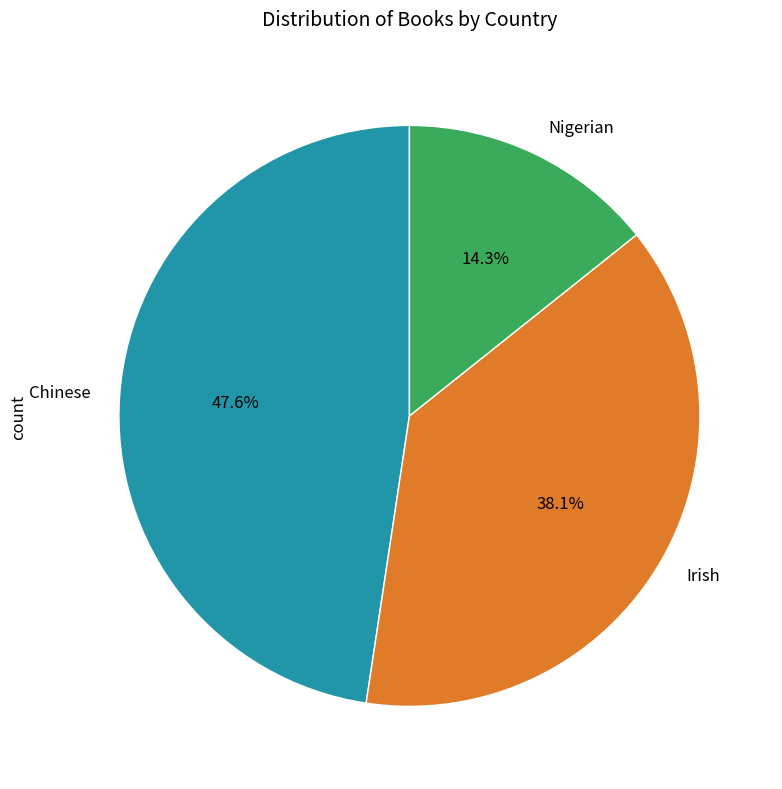

Which slice is the largest?

Chinese